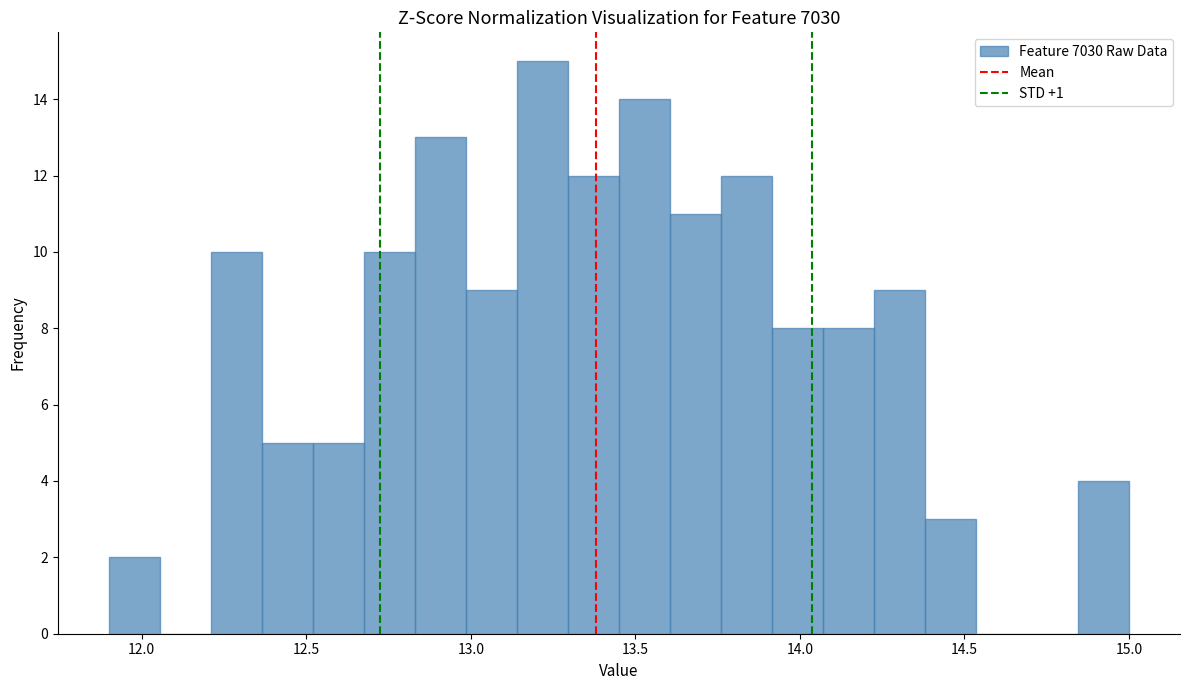

Around what value on the x-axis is the tallest bar? Give the approximate position of its centre, as read against the axis.

13.20